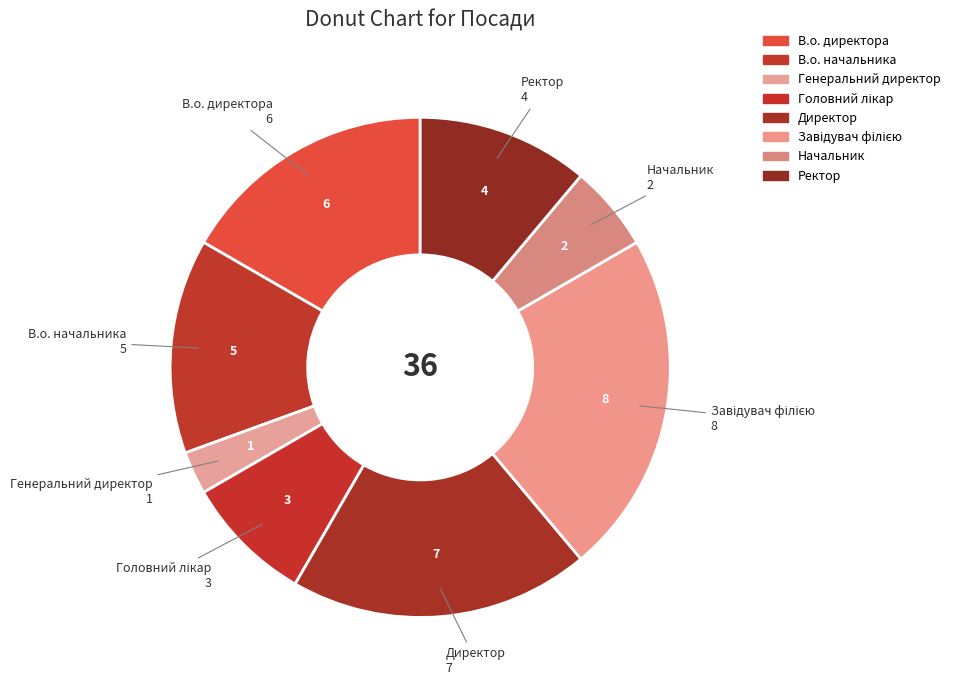

Count the number of slices in the pie.

8